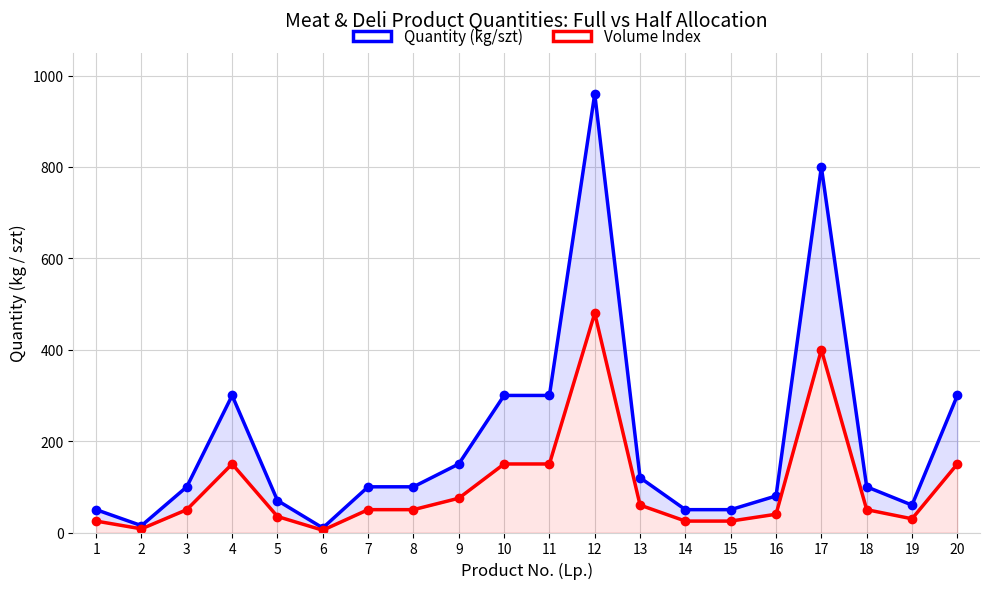

What is the total value across all series at 15?

75